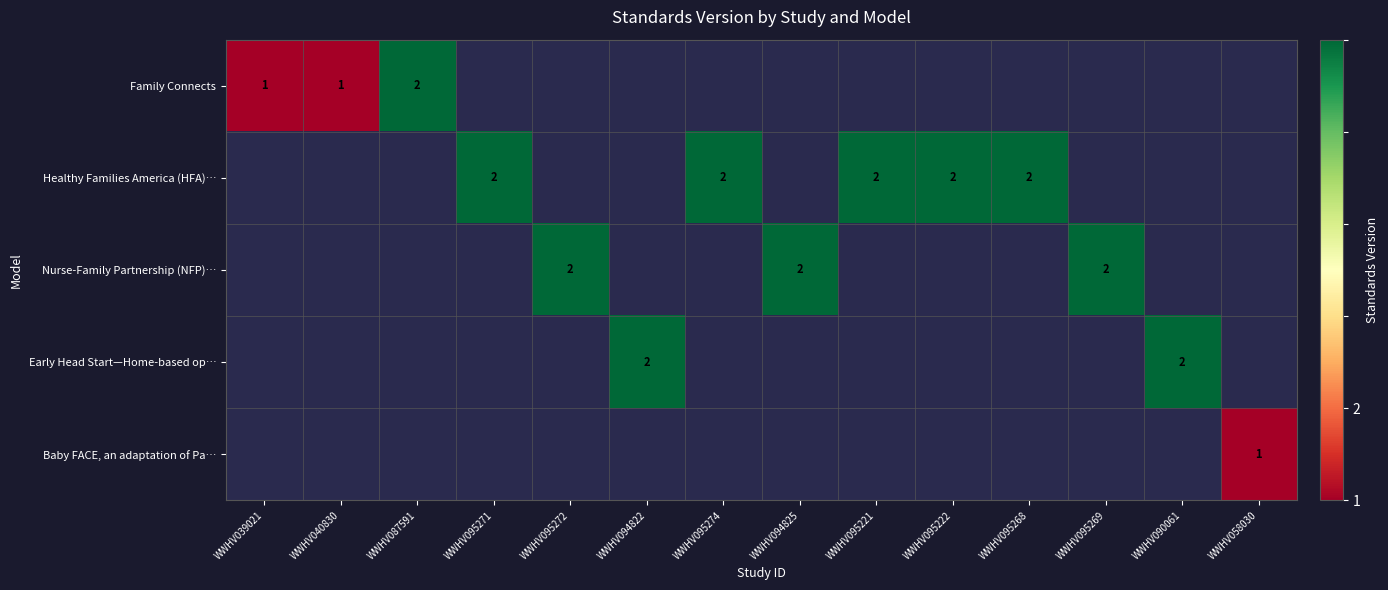

Which has a higher value, WWHV095269 or WWHV095221?

WWHV095221